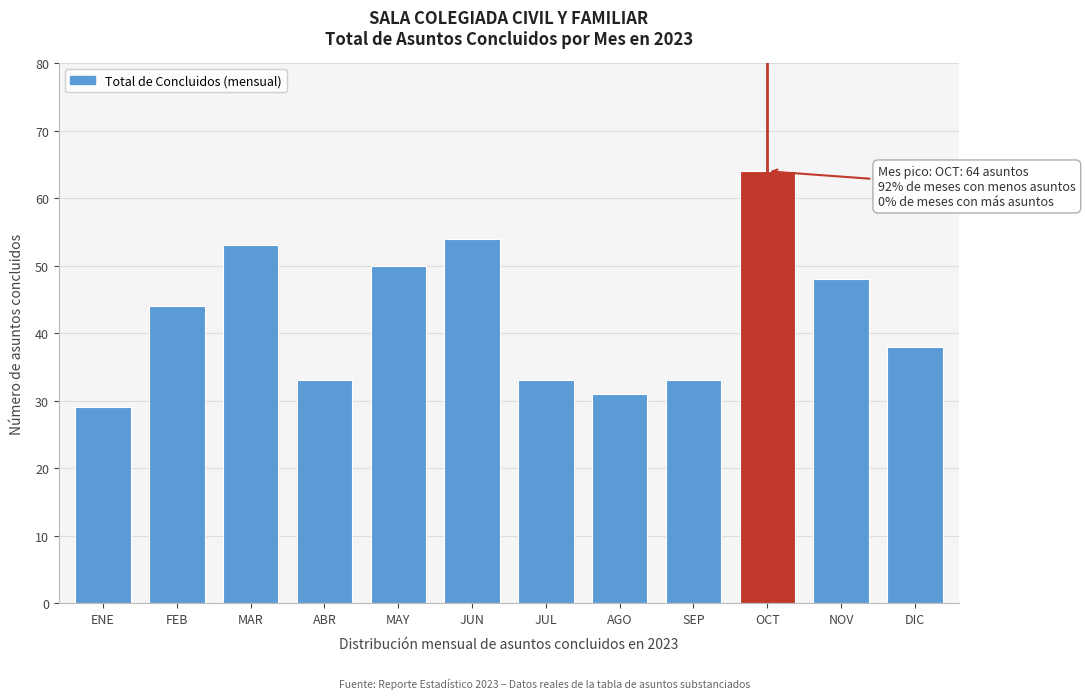

Reading left to right, extract all data points from this chart.

ENE=29	FEB=44	MAR=53	ABR=33	MAY=50	JUN=54	JUL=33	AGO=31	SEP=33	OCT=64	NOV=48	DIC=38